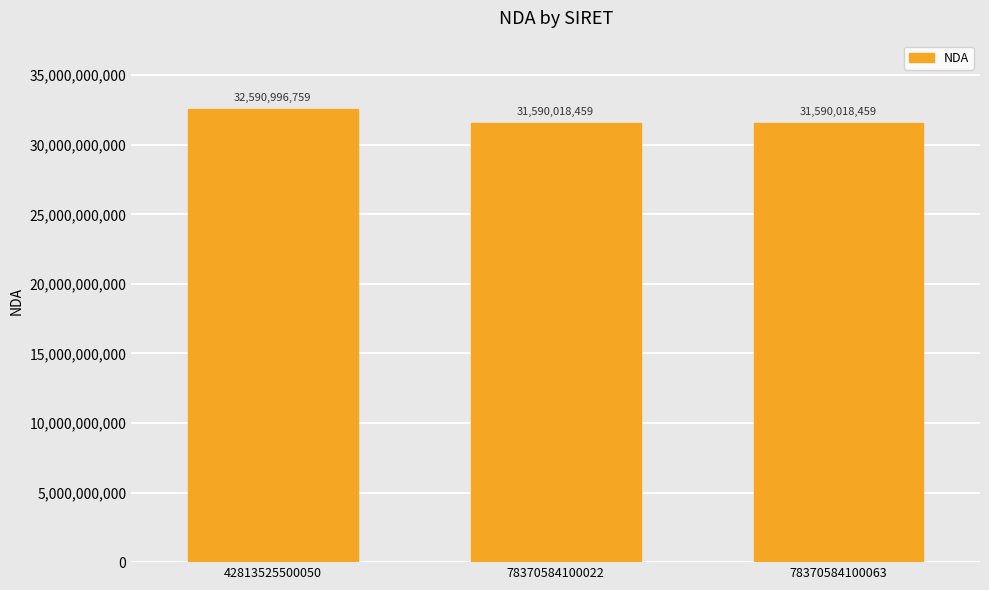

Is it true that the value at 42813525500050 is 21442908504?

False